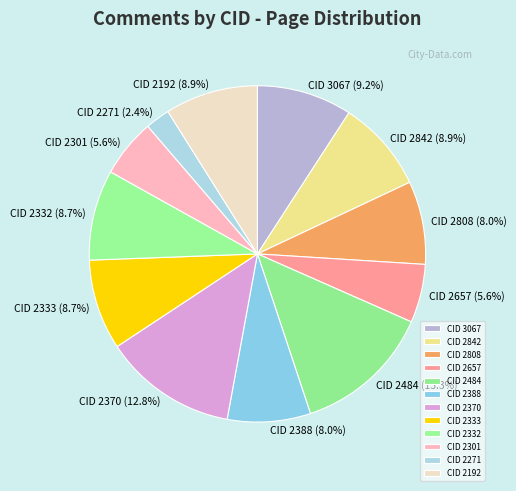

To the nearest percent, what is the difference between the largest and smallest slice percentages?

11%